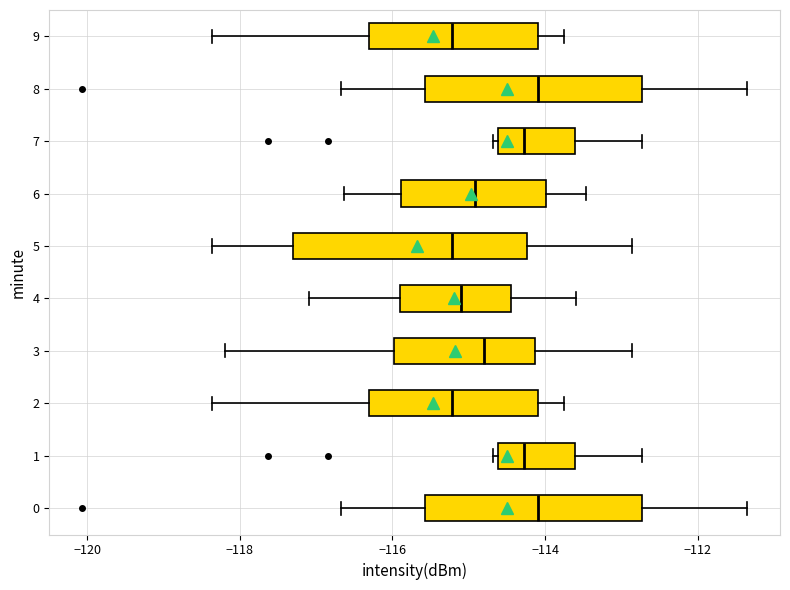

Reading bottom to top, read every box against the x-axis: the position of its median line, the range the box covers, and the ends of its whiskers. The values are not printed on the chart, so give them approximately, as read against the axis.

0: median -114.0, box -115.6 to -112.8, whiskers -116.6 to -111.4
1: median -114.2, box -114.6 to -113.6, whiskers -114.6 (just left of the box's left edge) to -112.8
2: median -115.2, box -116.4 to -114.0, whiskers -118.4 to -113.8
3: median -114.8, box -116.0 to -114.2, whiskers -118.2 to -112.8
4: median -115.0, box -115.8 to -114.4, whiskers -117.0 to -113.6
5: median -115.2, box -117.2 to -114.2, whiskers -118.4 to -112.8
6: median -115.0, box -115.8 to -114.0, whiskers -116.6 to -113.4
7: median -114.2, box -114.6 to -113.6, whiskers -114.6 (just left of the box's left edge) to -112.8
8: median -114.0, box -115.6 to -112.8, whiskers -116.6 to -111.4
9: median -115.2, box -116.4 to -114.0, whiskers -118.4 to -113.8